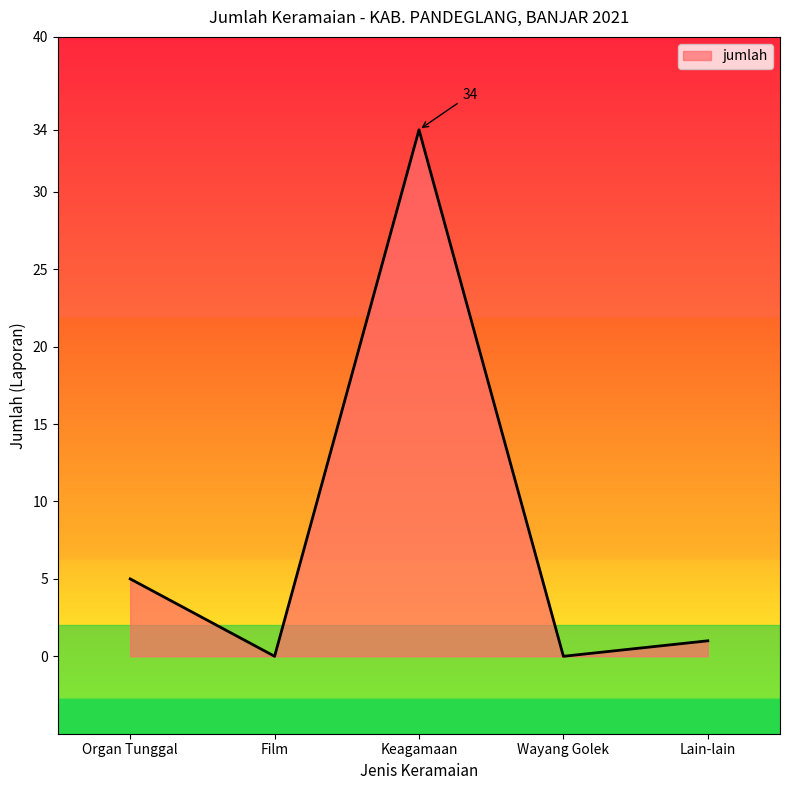

What position from the right is Lain-lain?

1